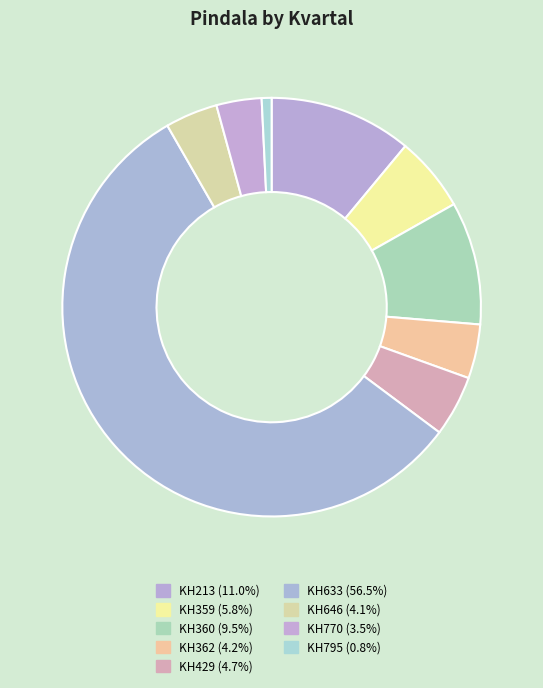

Count the number of slices in the pie.

9